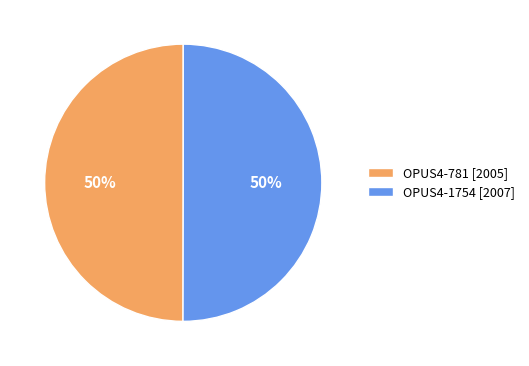

Approximately how many times larger is the value at OPUS4-781 compared to OPUS4-1754?

1.0